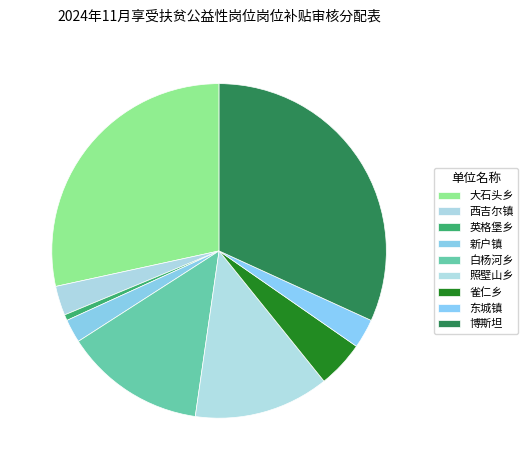

Is there any slice that represents more than half of the pie?

No